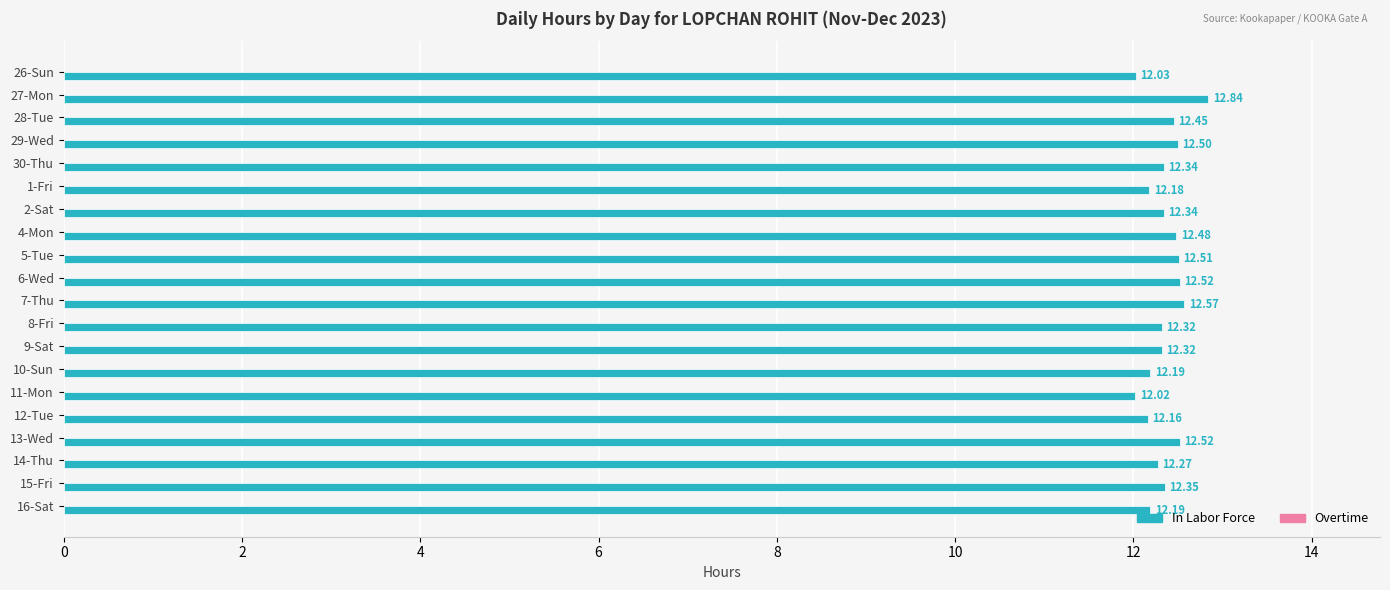

What is the difference between the maximum and minimum values?

0.8